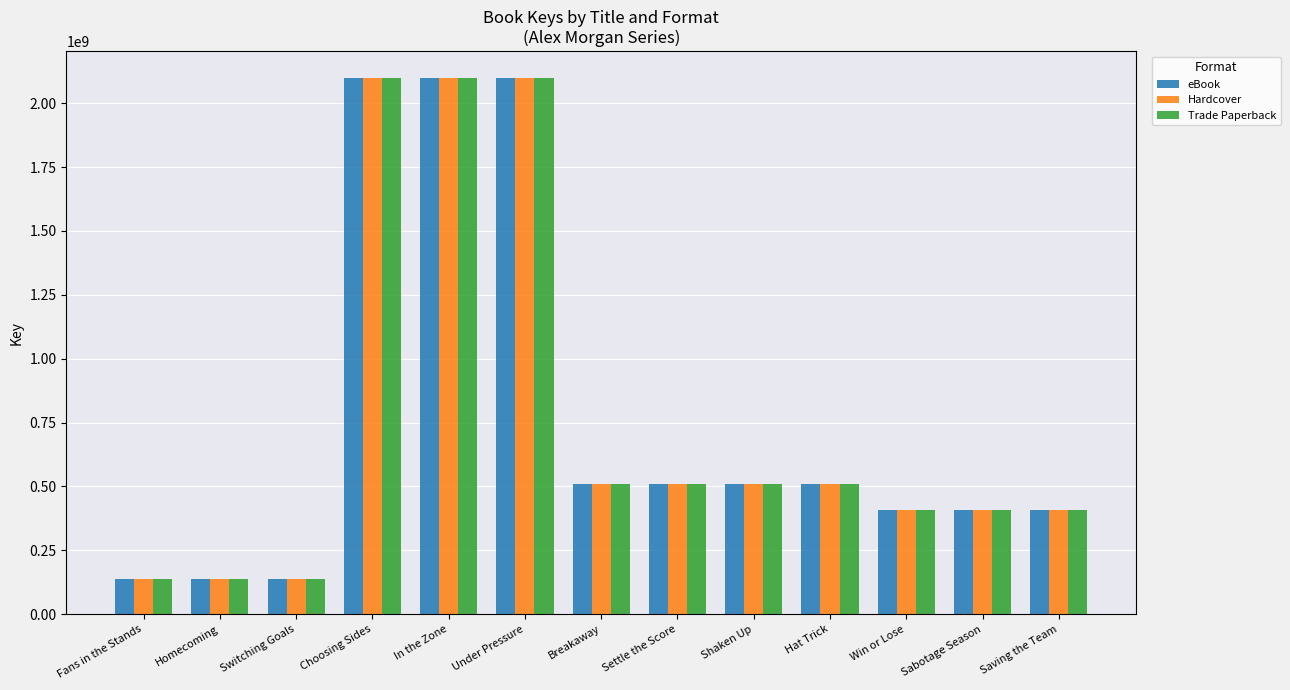

What is the smallest value displayed?

138423947